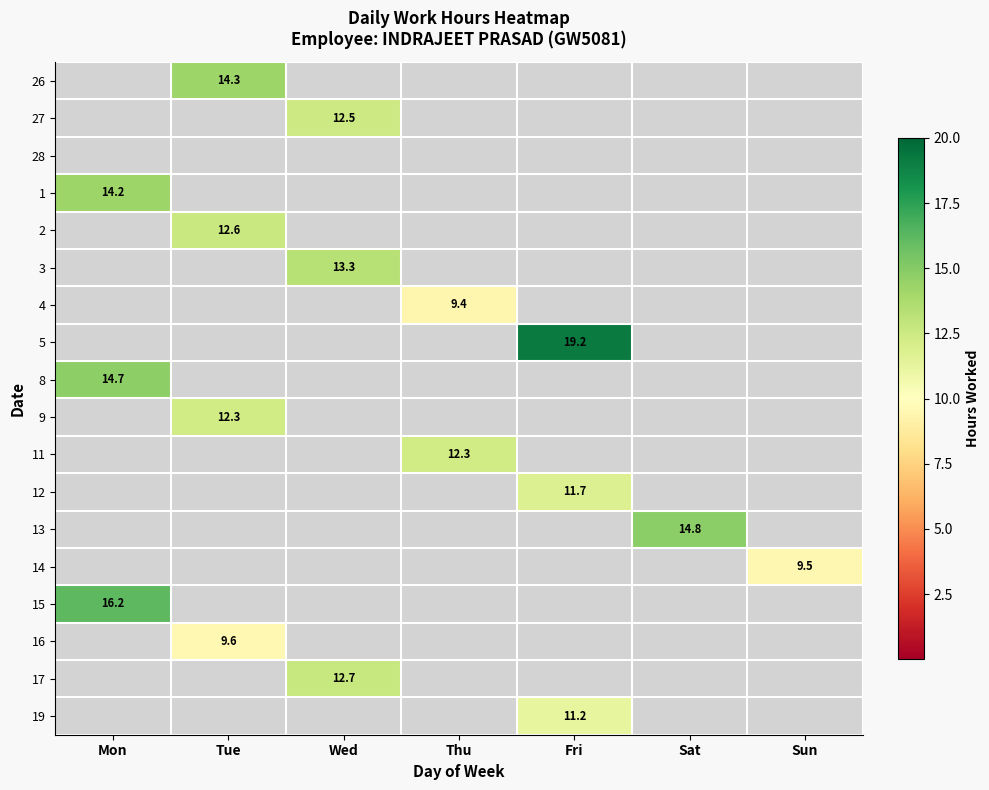

True or false: 17 has a value of 7.0 at Wed.

False